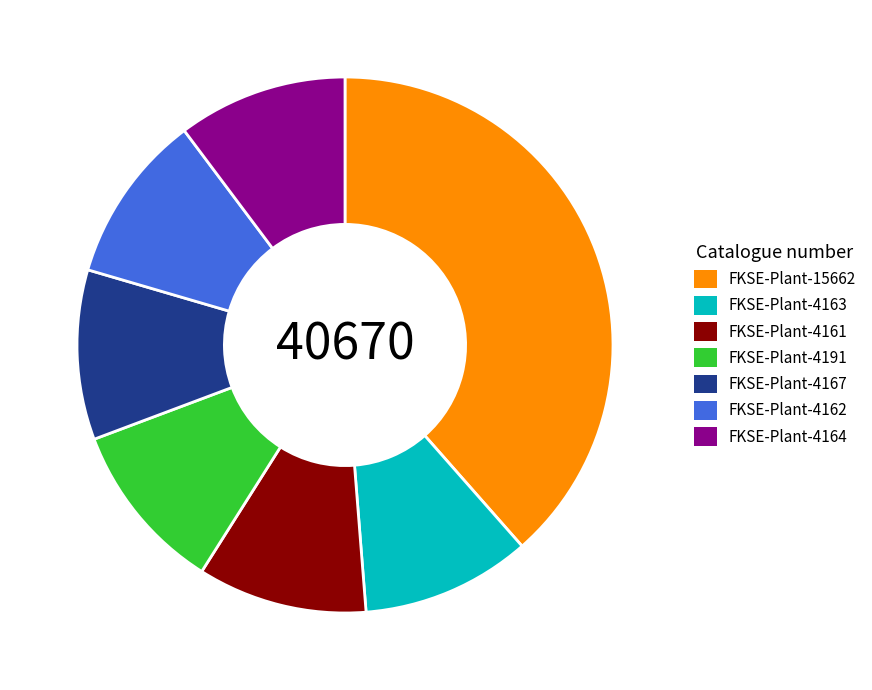

Is there a majority slice in this chart?

No